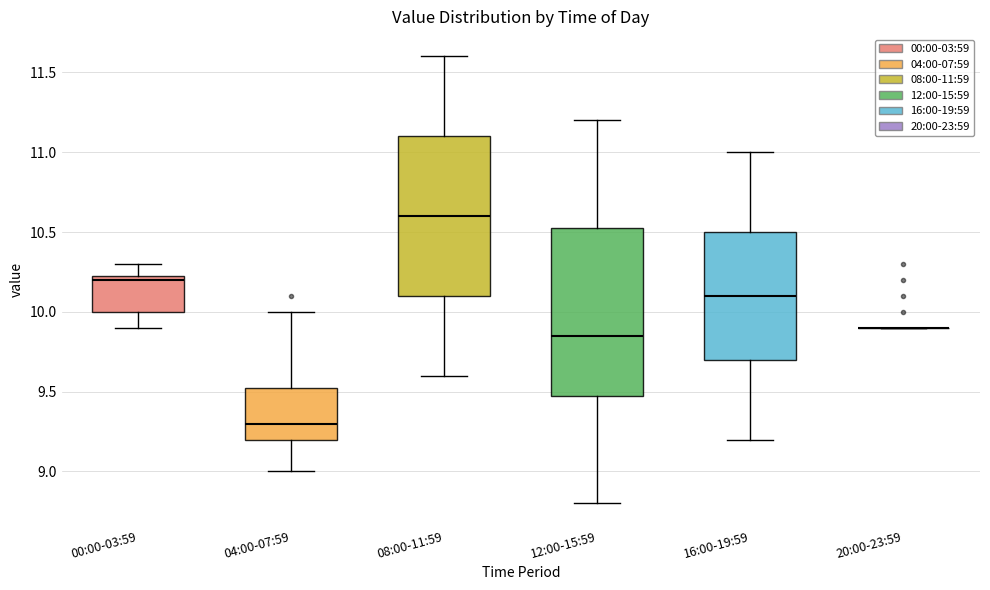

Reading left to right, transcribe this box plot: for each box, give where its median line is, the range the box spans, and where its two whiskers end, as read against the y-axis. The values are not printed on the chart, so give them approximately, as read against the axis.

00:00-03:59: median 10.20, box 10.00 to 10.25, whiskers 9.90 to 10.30
04:00-07:59: median 9.30, box 9.20 to 9.55, whiskers 9.00 to 10.00
08:00-11:59: median 10.60, box 10.10 to 11.10, whiskers 9.60 to 11.60
12:00-15:59: median 9.85, box 9.50 to 10.55, whiskers 8.80 to 11.20
16:00-19:59: median 10.10, box 9.70 to 10.50, whiskers 9.20 to 11.00
20:00-23:59: box collapsed to a line at 9.90, whiskers 9.90 to 9.90